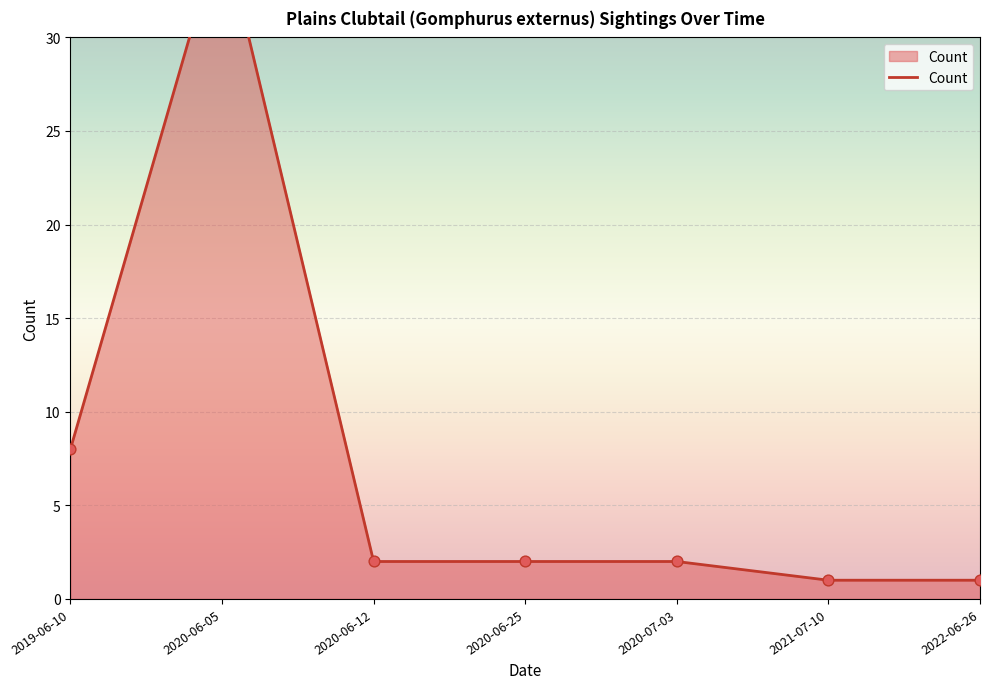

Approximately how many times larger is the value at 2020-06-12 compared to 2021-07-10?

2.0